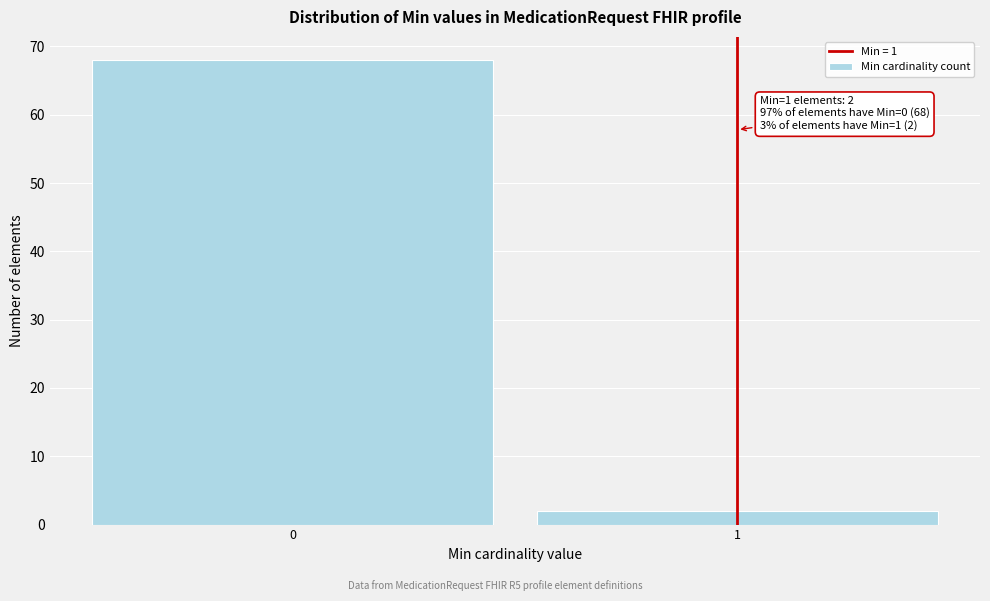

Reading left to right, extract all data points from this chart.

0=68	1=2